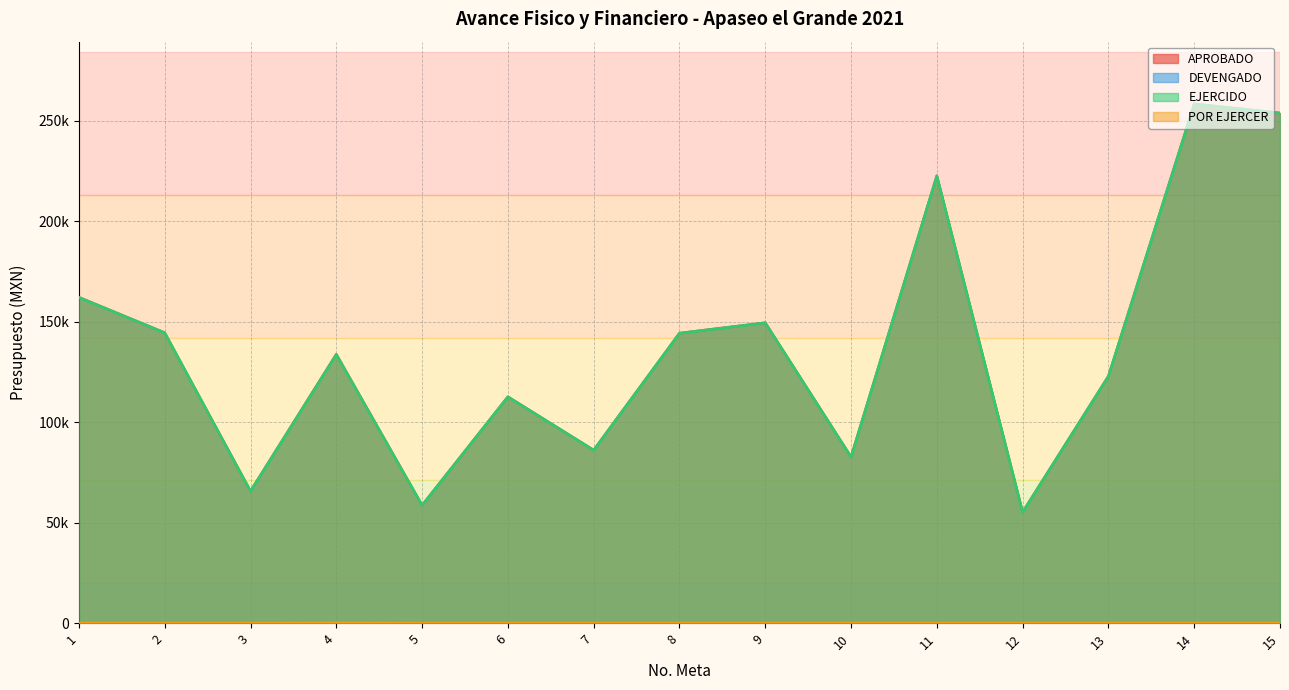

What is the sum of the APROBADO values at 10 and 9?

232221.6